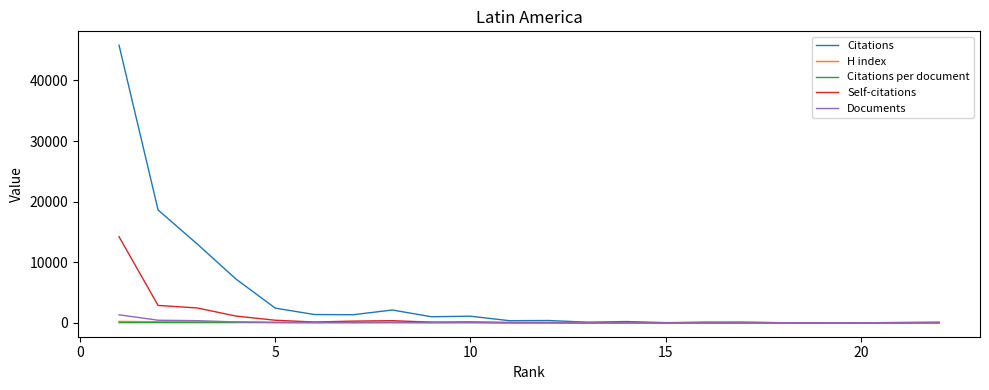

Which series has the widest spread of values?

Citations